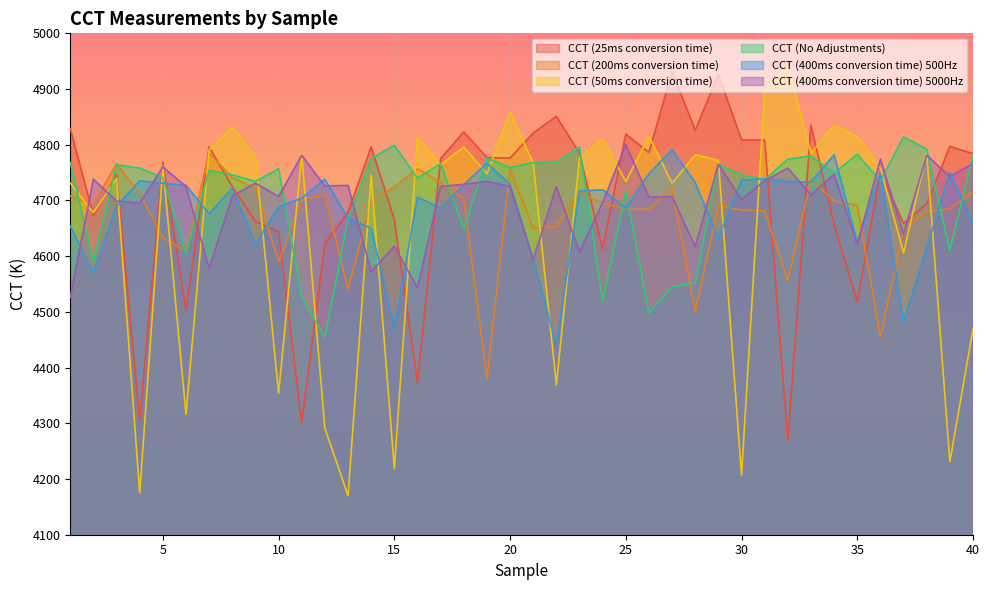

At how many categories does at least one series exceed 4544?

40